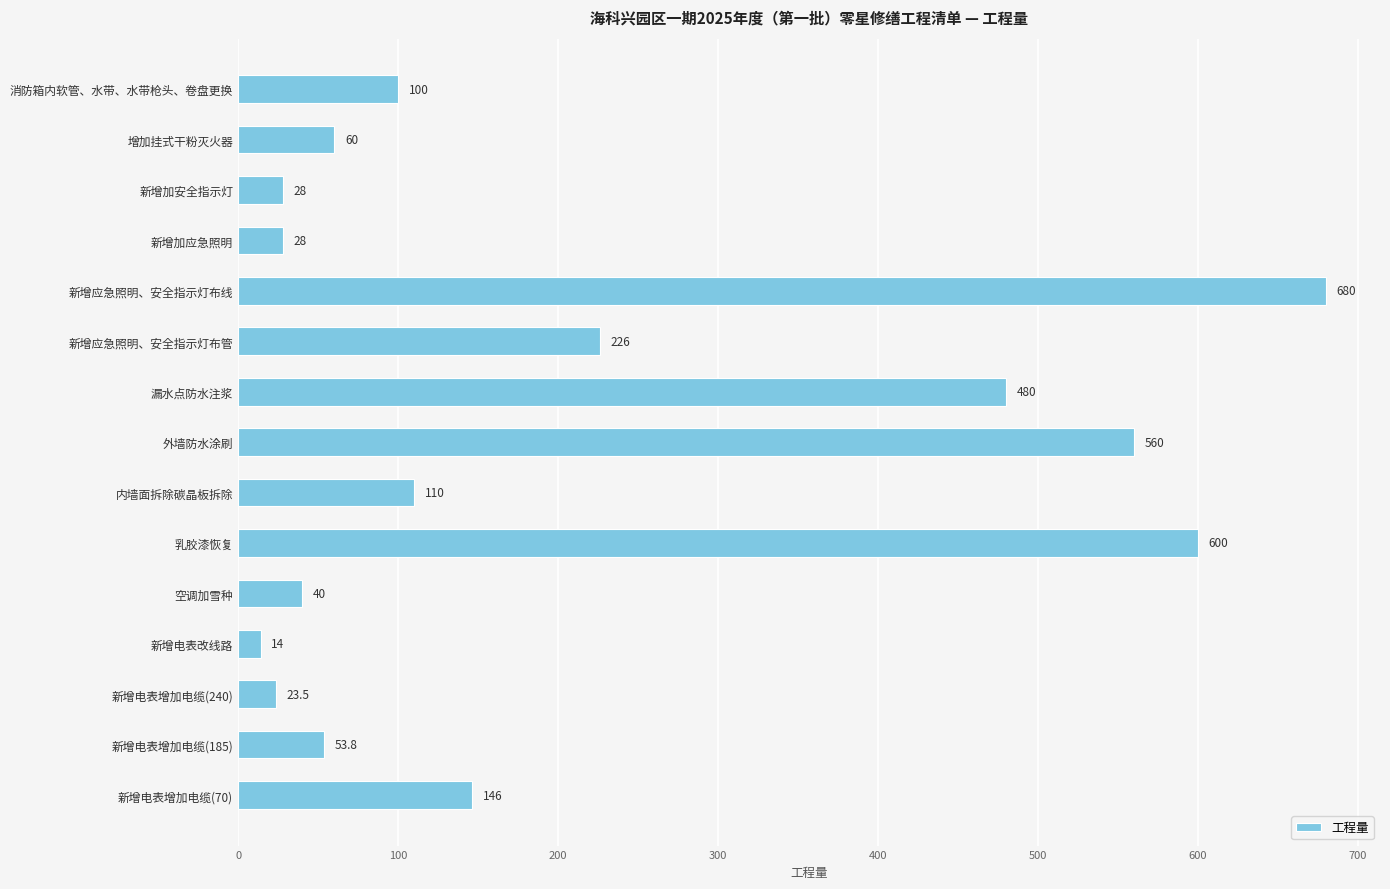

Reading top to bottom, what are all the values shown in this chart?

100.0	60.0	28.0	28.0	680.0	226.0	480.0	560.0	110.0	600.0	40.0	14.0	23.5	53.8	146.0